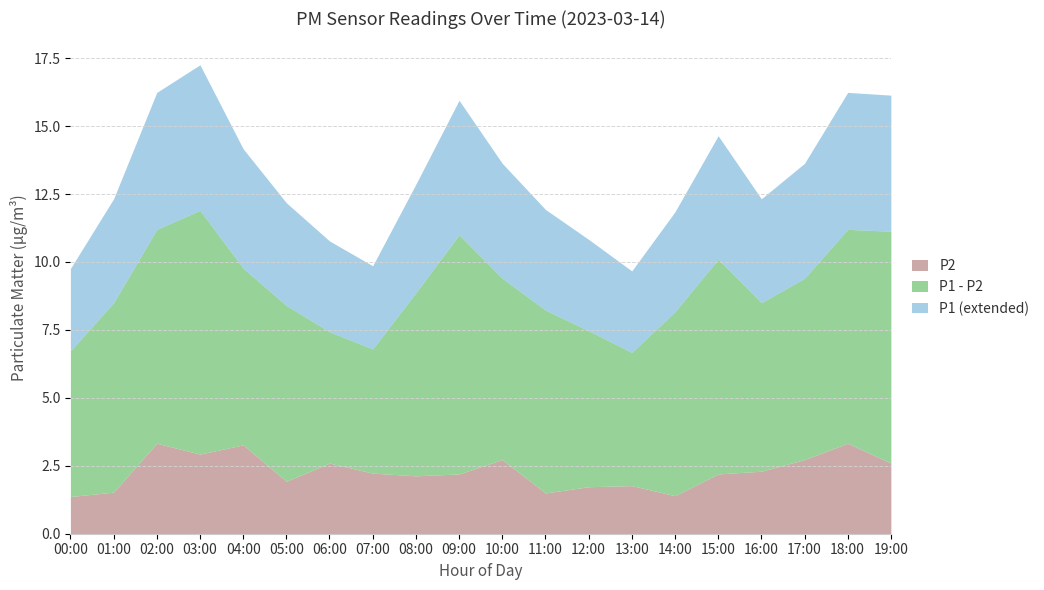

Between 08:00 and 12:00, which series saw the biggest shift?

P1